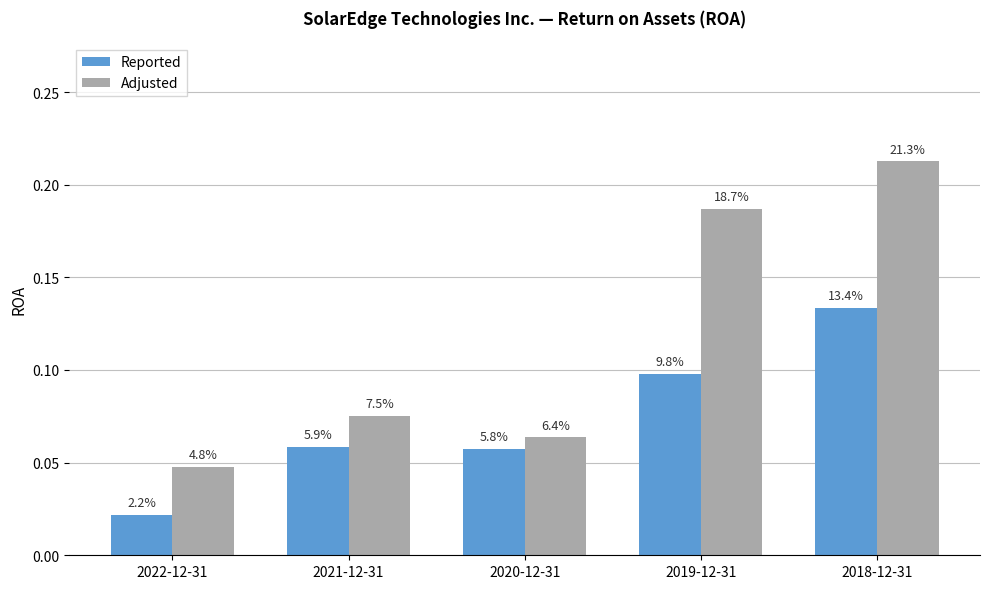

The value of Reported at 2021-12-31 is 0.1. True or false?

True